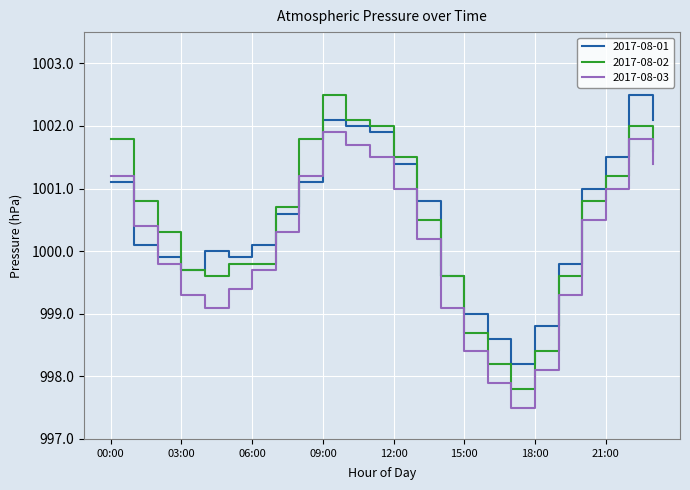

Which series ends up on top after the final intersection of 2017-08-01 and 2017-08-03?

2017-08-01